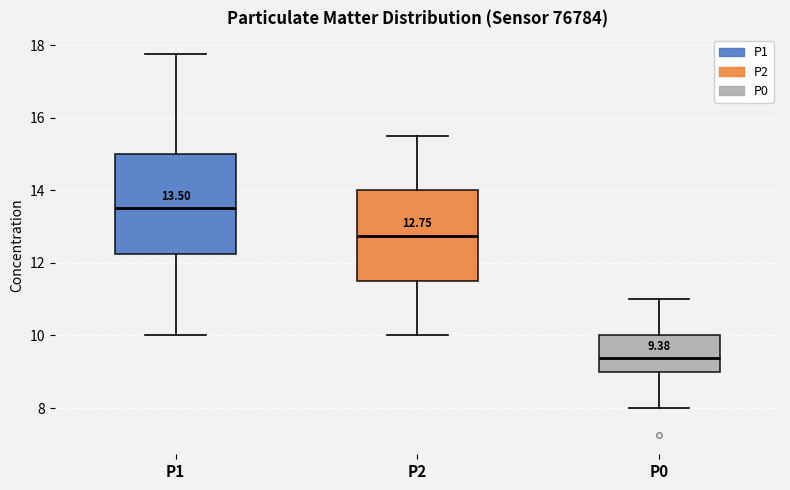

Which box has the lowest median line?

P0